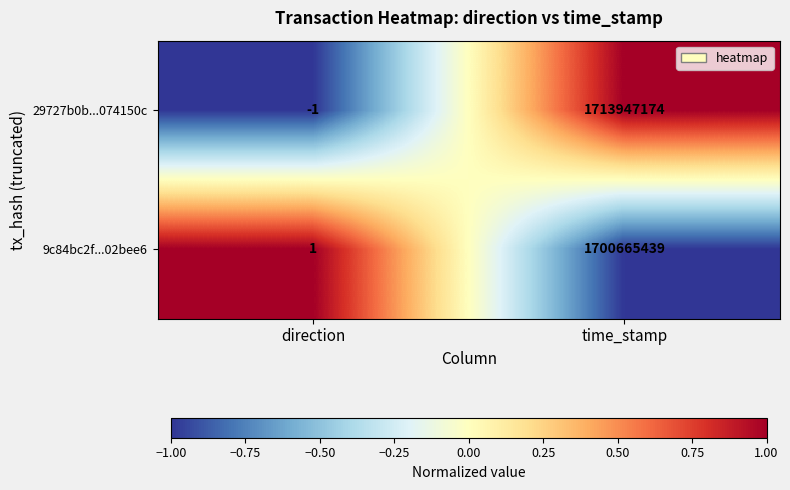

Reading right to left, what are all the values shown in this chart?

29727b0b...074150c: time_stamp=1713947174	direction=-1
9c84bc2f...02bee6: time_stamp=1700665439	direction=1